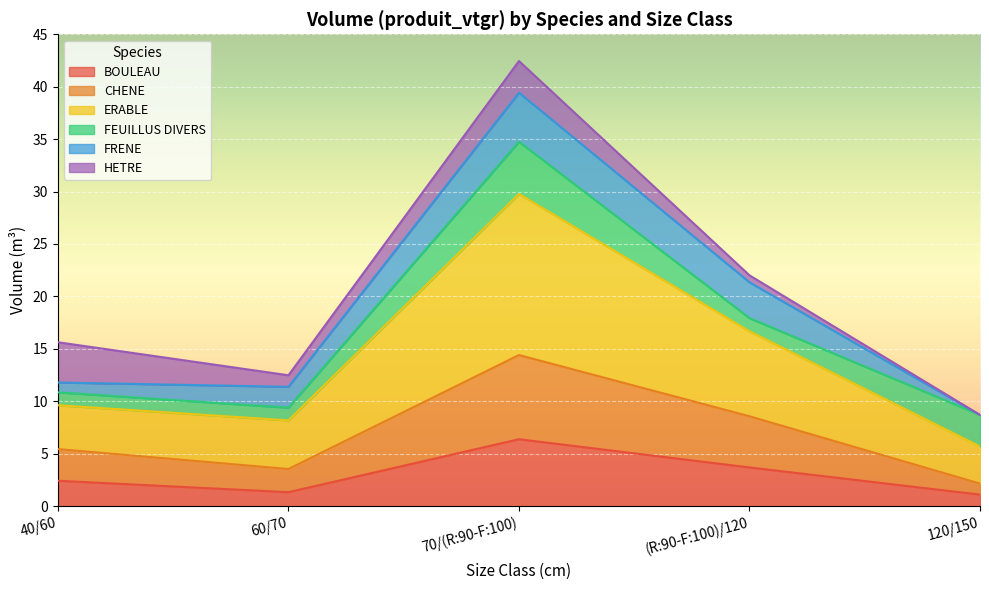

How many lines are shown in the chart?

6